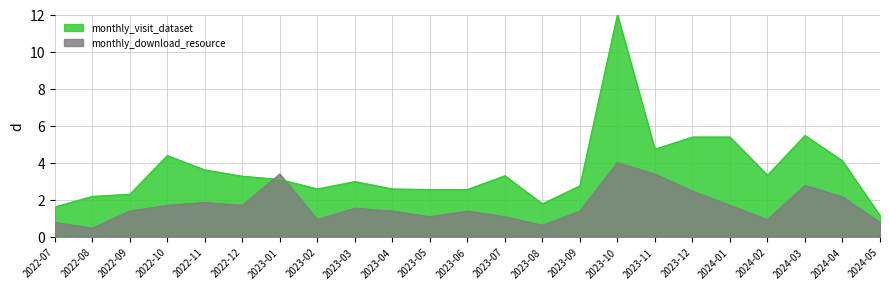

List the series in order of their peak value, highest first.

monthly_visit_dataset, monthly_download_resource